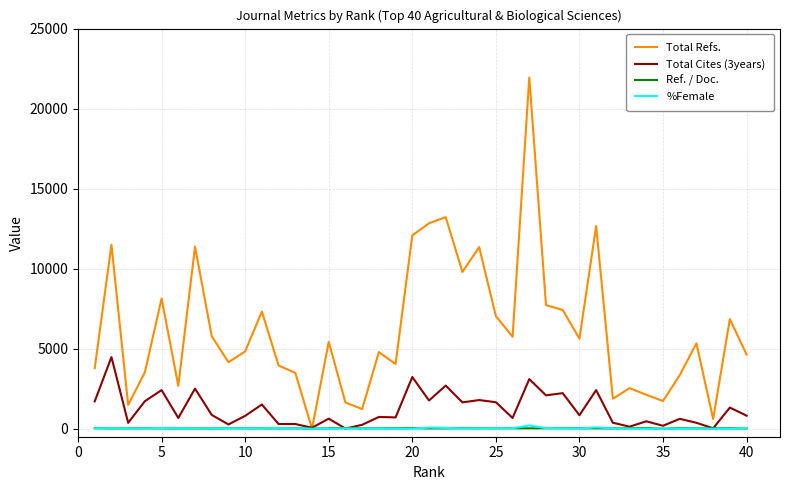

What is the difference between the second highest and second lowest values in the Ref. / Doc. series?

35